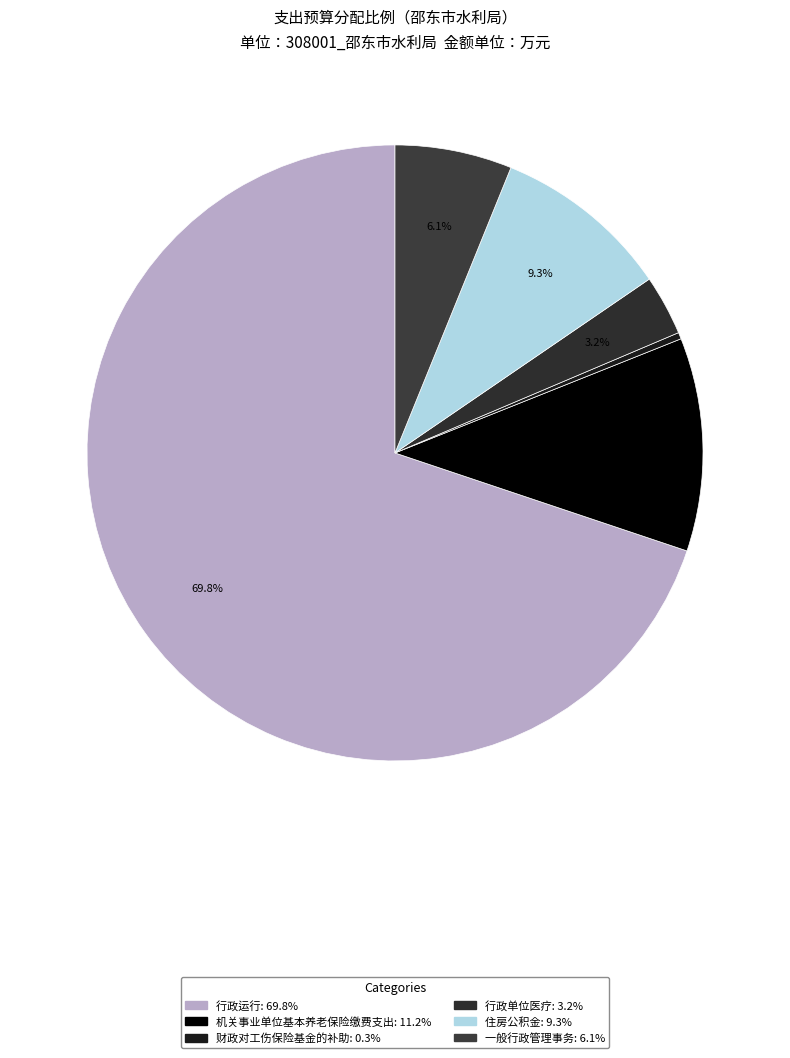

Count the number of slices in the pie.

6